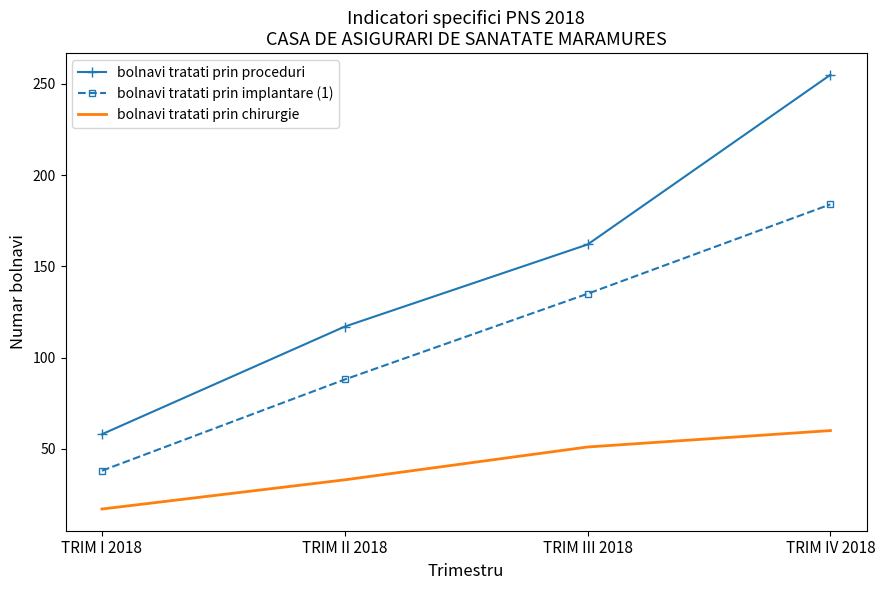

True or false: bolnavi tratati prin proceduri and bolnavi tratati prin implantare (1) intersect in this chart.

False